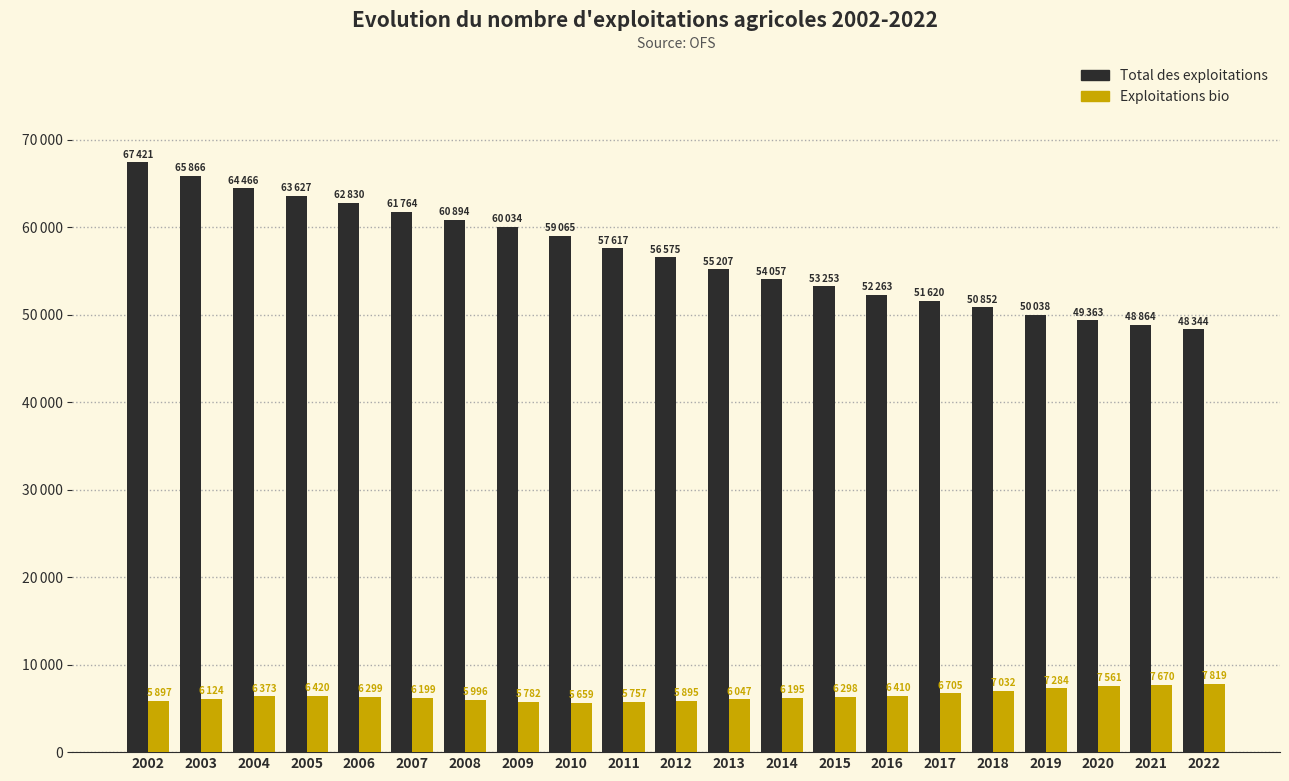

Which category has the highest value in the Total des exploitations series?

2002